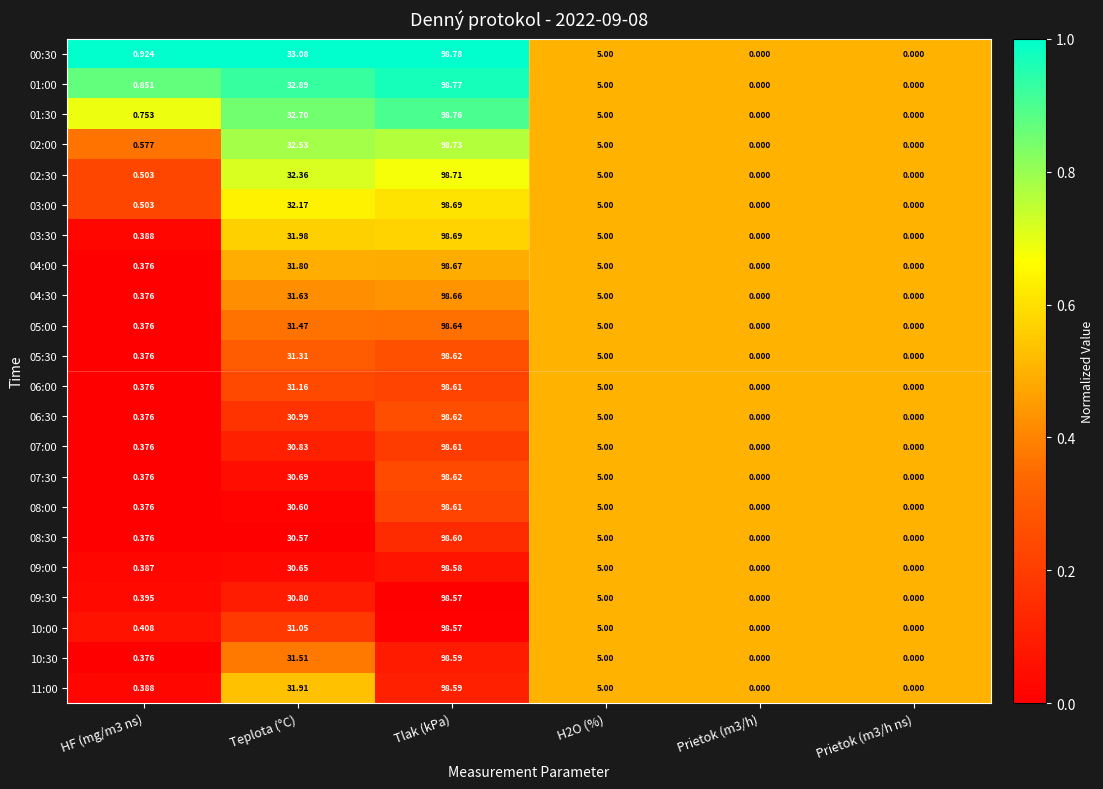

At which category is the sum across all series the highest?

Tlak (kPa)